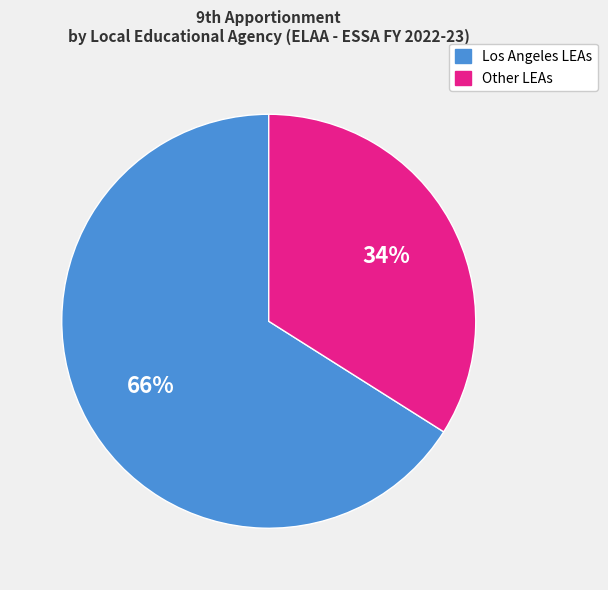

Is there a majority slice in this chart?

Yes